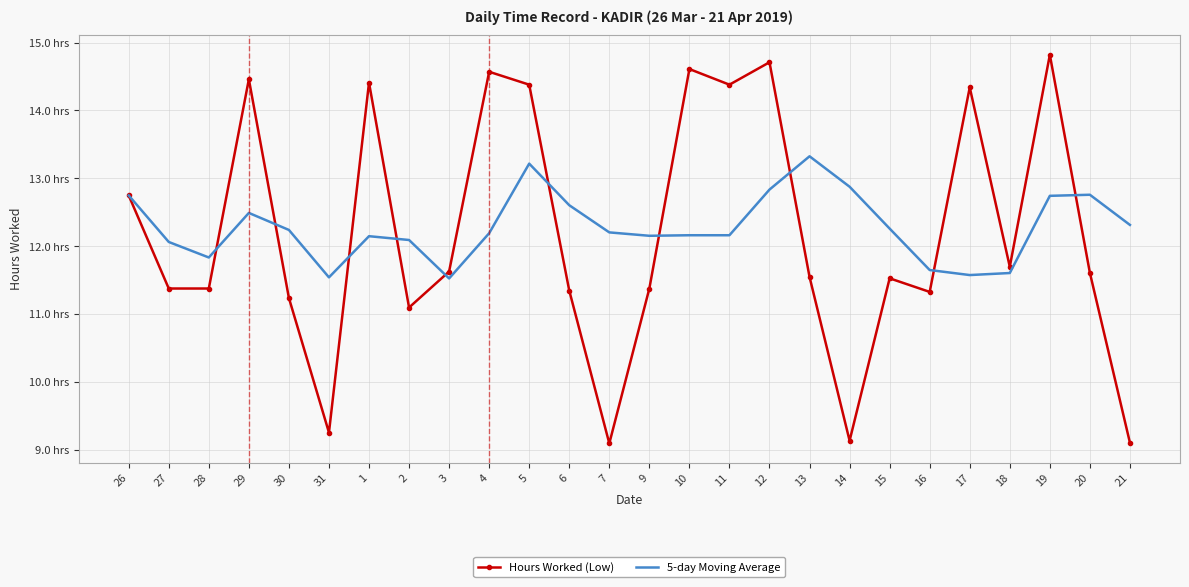

List the series in order of their overall mean, lowest first.

Hours Worked (Low), 5-day Moving Average